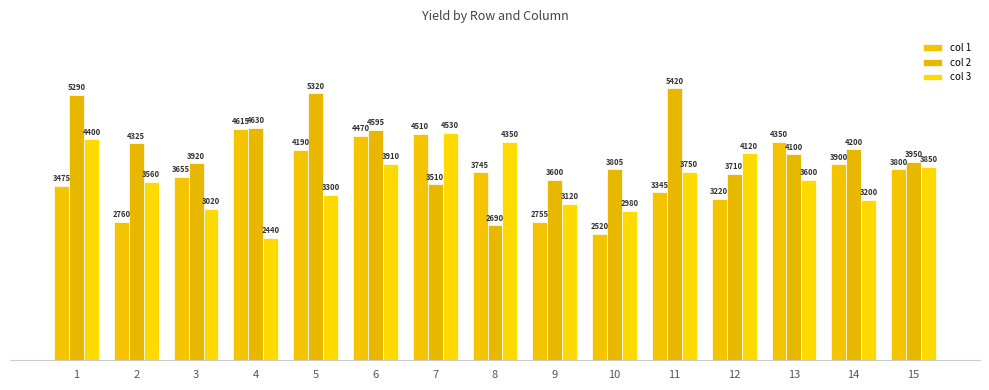

The value of col 1 at 9 is 2755. True or false?

True